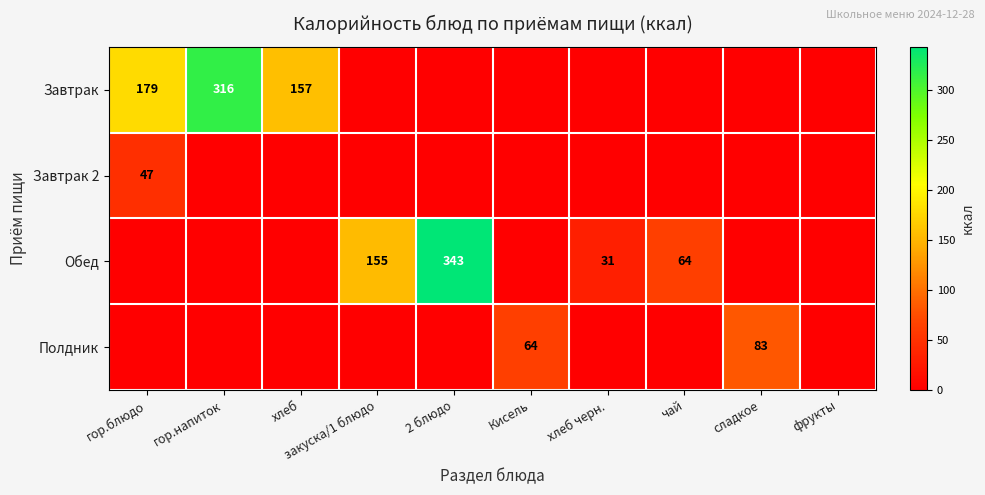

What is the difference between the Обед values at 2 блюдо and хлеб черн.?

312